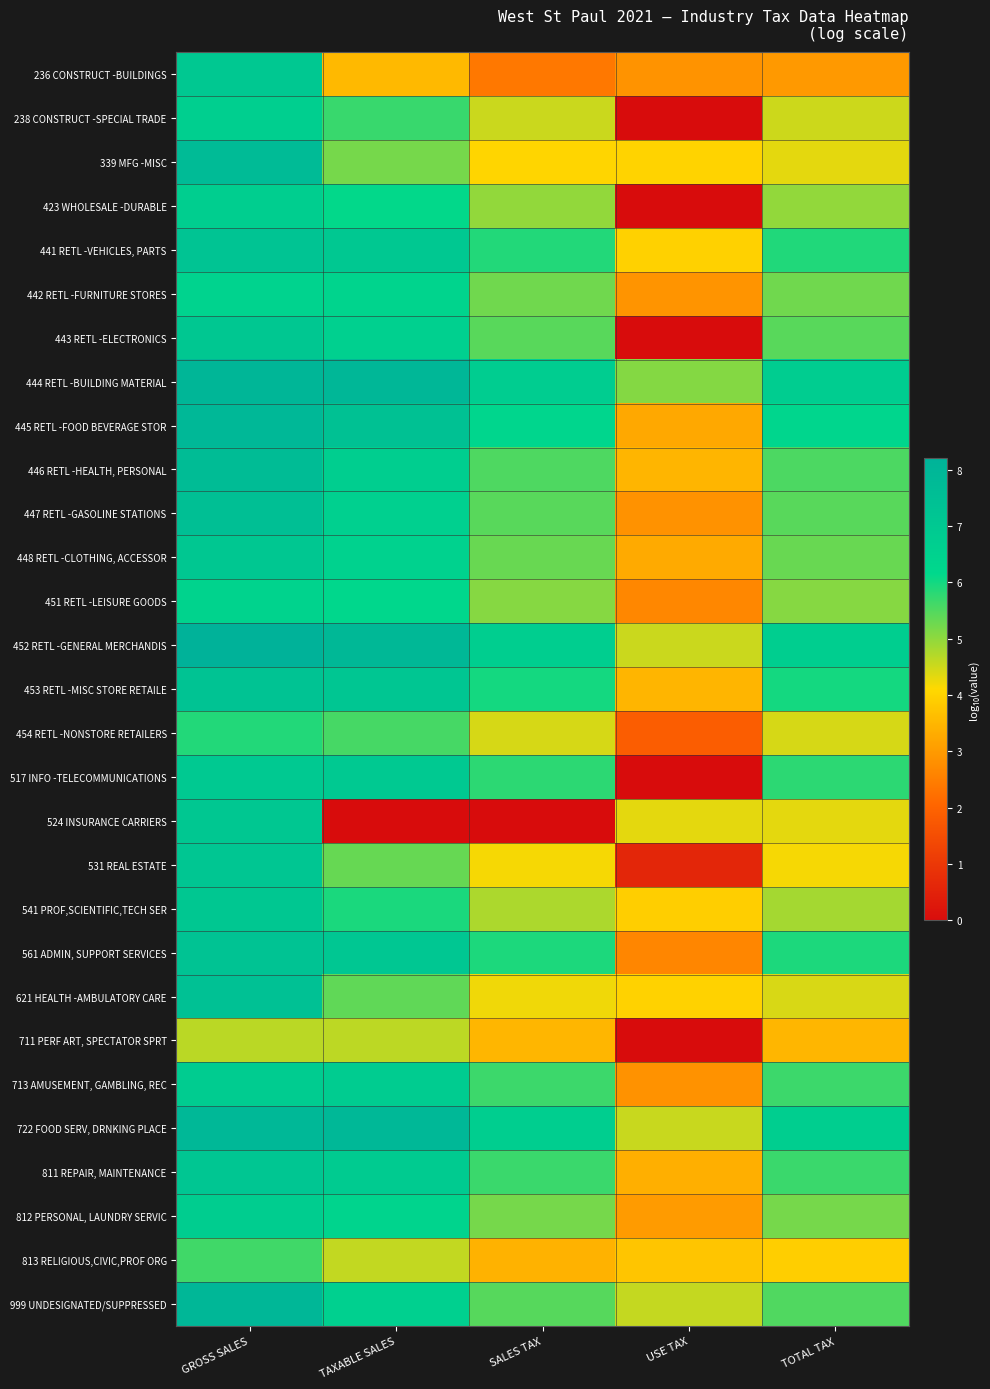

Reading left to right, what are all the values shown in this chart?

236 CONSTRUCT -BUILDINGS: GROSS SALES=7.0	TAXABLE SALES=3.5	SALES TAX=2.4	USE TAX=2.9	TOTAL TAX=3.0
238 CONSTRUCT -SPECIAL TRADE: GROSS SALES=6.6	TAXABLE SALES=5.7	SALES TAX=4.5	USE TAX=0.0	TOTAL TAX=4.5
339 MFG -MISC: GROSS SALES=7.7	TAXABLE SALES=5.2	SALES TAX=4.0	USE TAX=4.0	TOTAL TAX=4.3
423 WHOLESALE -DURABLE: GROSS SALES=6.7	TAXABLE SALES=6.1	SALES TAX=5.0	USE TAX=0.0	TOTAL TAX=5.0
441 RETL -VEHICLES, PARTS: GROSS SALES=7.3	TAXABLE SALES=7.0	SALES TAX=5.9	USE TAX=4.0	TOTAL TAX=5.9
442 RETL -FURNITURE STORES: GROSS SALES=6.4	TAXABLE SALES=6.4	SALES TAX=5.2	USE TAX=2.9	TOTAL TAX=5.2
443 RETL -ELECTRONICS: GROSS SALES=7.1	TAXABLE SALES=6.6	SALES TAX=5.4	USE TAX=0.0	TOTAL TAX=5.4
444 RETL -BUILDING MATERIAL: GROSS SALES=8.0	TAXABLE SALES=7.9	SALES TAX=6.8	USE TAX=5.1	TOTAL TAX=6.8
445 RETL -FOOD BEVERAGE STOR: GROSS SALES=7.9	TAXABLE SALES=7.4	SALES TAX=6.3	USE TAX=3.3	TOTAL TAX=6.3
446 RETL -HEALTH, PERSONAL: GROSS SALES=7.6	TAXABLE SALES=6.7	SALES TAX=5.5	USE TAX=3.5	TOTAL TAX=5.5
447 RETL -GASOLINE STATIONS: GROSS SALES=7.5	TAXABLE SALES=6.6	SALES TAX=5.4	USE TAX=2.8	TOTAL TAX=5.4
448 RETL -CLOTHING, ACCESSOR: GROSS SALES=7.1	TAXABLE SALES=6.5	SALES TAX=5.3	USE TAX=3.3	TOTAL TAX=5.3
451 RETL -LEISURE GOODS: GROSS SALES=6.4	TAXABLE SALES=6.2	SALES TAX=5.1	USE TAX=2.7	TOTAL TAX=5.1
452 RETL -GENERAL MERCHANDIS: GROSS SALES=8.2	TAXABLE SALES=7.9	SALES TAX=6.7	USE TAX=4.5	TOTAL TAX=6.7
453 RETL -MISC STORE RETAILE: GROSS SALES=7.3	TAXABLE SALES=7.1	SALES TAX=6.0	USE TAX=3.5	TOTAL TAX=6.0
454 RETL -NONSTORE RETAILERS: GROSS SALES=5.9	TAXABLE SALES=5.6	SALES TAX=4.4	USE TAX=1.9	TOTAL TAX=4.4
517 INFO -TELECOMMUNICATIONS: GROSS SALES=7.0	TAXABLE SALES=7.0	SALES TAX=5.8	USE TAX=0.0	TOTAL TAX=5.8
524 INSURANCE CARRIERS: GROSS SALES=7.1	TAXABLE SALES=0.0	SALES TAX=0.0	USE TAX=4.3	TOTAL TAX=4.3
531 REAL ESTATE: GROSS SALES=7.1	TAXABLE SALES=5.3	SALES TAX=4.2	USE TAX=0.6	TOTAL TAX=4.2
541 PROF,SCIENTIFIC,TECH SER: GROSS SALES=7.1	TAXABLE SALES=5.9	SALES TAX=4.8	USE TAX=3.9	TOTAL TAX=4.8
561 ADMIN, SUPPORT SERVICES: GROSS SALES=7.3	TAXABLE SALES=7.1	SALES TAX=5.9	USE TAX=2.6	TOTAL TAX=5.9
621 HEALTH -AMBULATORY CARE: GROSS SALES=7.4	TAXABLE SALES=5.4	SALES TAX=4.2	USE TAX=4.0	TOTAL TAX=4.4
711 PERF ART, SPECTATOR SPRT: GROSS SALES=4.7	TAXABLE SALES=4.6	SALES TAX=3.5	USE TAX=0.0	TOTAL TAX=3.5
713 AMUSEMENT, GAMBLING, REC: GROSS SALES=6.8	TAXABLE SALES=6.8	SALES TAX=5.7	USE TAX=2.8	TOTAL TAX=5.7
722 FOOD SERV, DRNKING PLACE: GROSS SALES=7.9	TAXABLE SALES=7.9	SALES TAX=6.7	USE TAX=4.5	TOTAL TAX=6.7
811 REPAIR, MAINTENANCE: GROSS SALES=7.1	TAXABLE SALES=6.8	SALES TAX=5.7	USE TAX=3.4	TOTAL TAX=5.7
812 PERSONAL, LAUNDRY SERVIC: GROSS SALES=6.7	TAXABLE SALES=6.4	SALES TAX=5.2	USE TAX=3.0	TOTAL TAX=5.2
813 RELIGIOUS,CIVIC,PROF ORG: GROSS SALES=5.6	TAXABLE SALES=4.6	SALES TAX=3.4	USE TAX=3.8	TOTAL TAX=3.9
999 UNDESIGNATED/SUPPRESSED: GROSS SALES=7.9	TAXABLE SALES=6.6	SALES TAX=5.5	USE TAX=4.6	TOTAL TAX=5.5